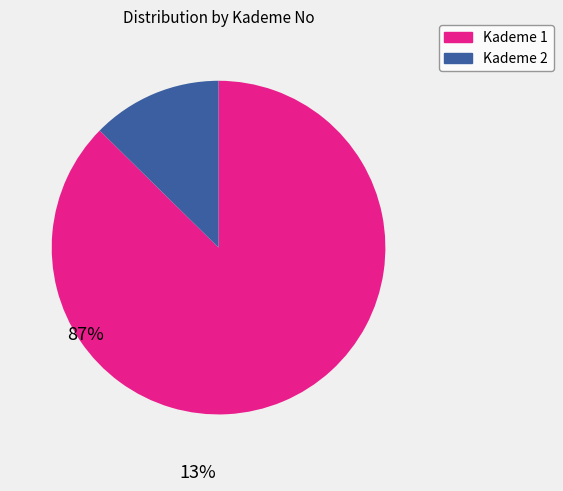

Do Kademe 2 and Kademe 1 together represent more than half of the pie?

Yes